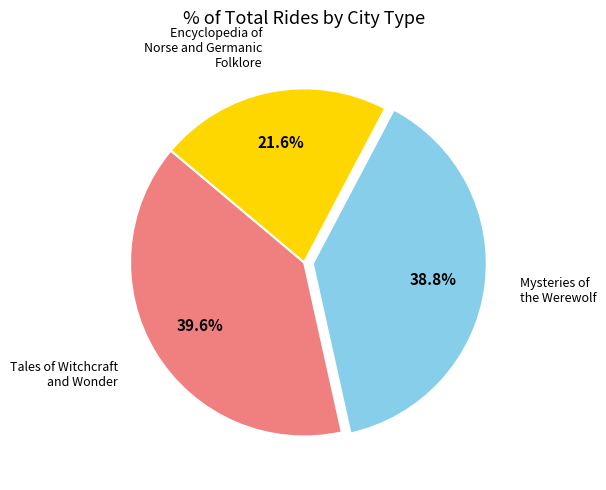

To the nearest percent, what is the difference between the largest and smallest slice percentages?

18%